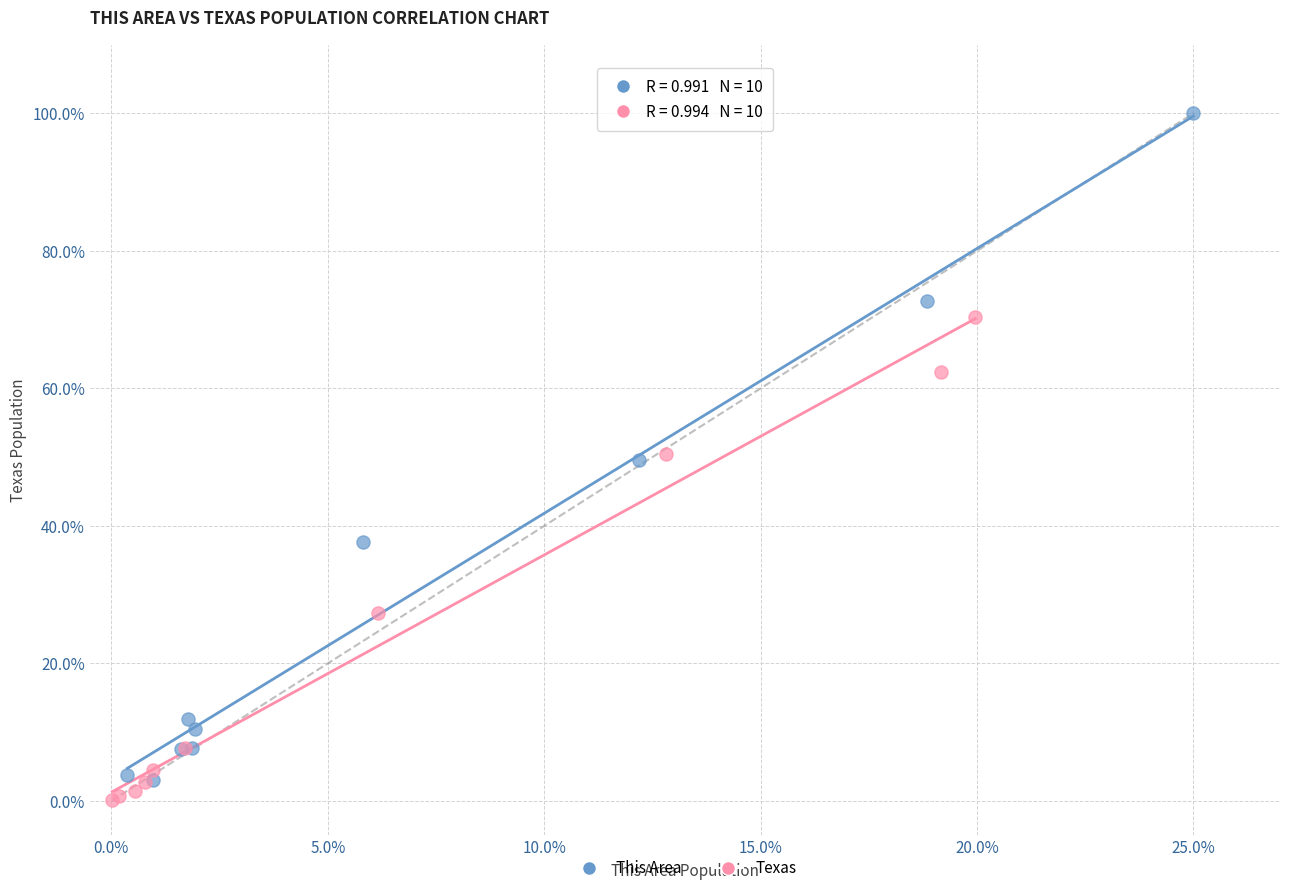

Which series has the largest Y range (max minus min)?

This Area